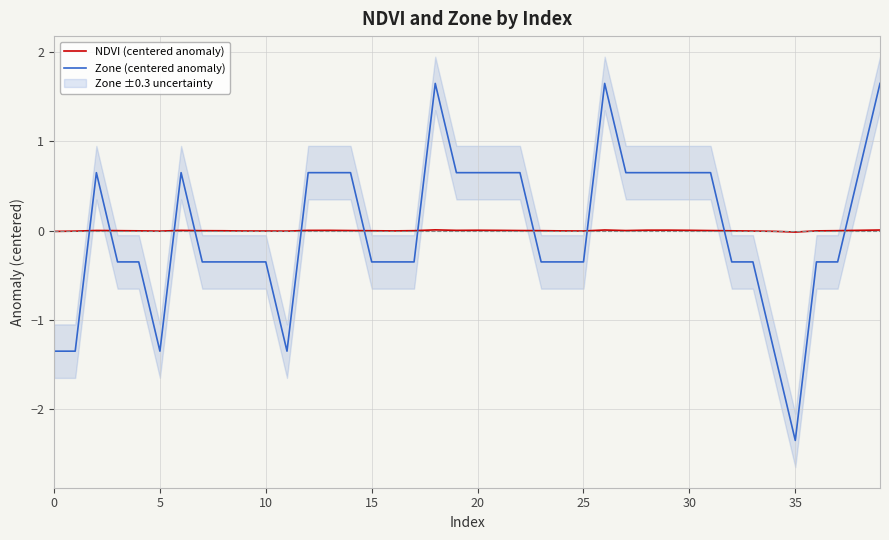

True or false: Zone (centered anomaly) has more than 2 interior local peaks.

True